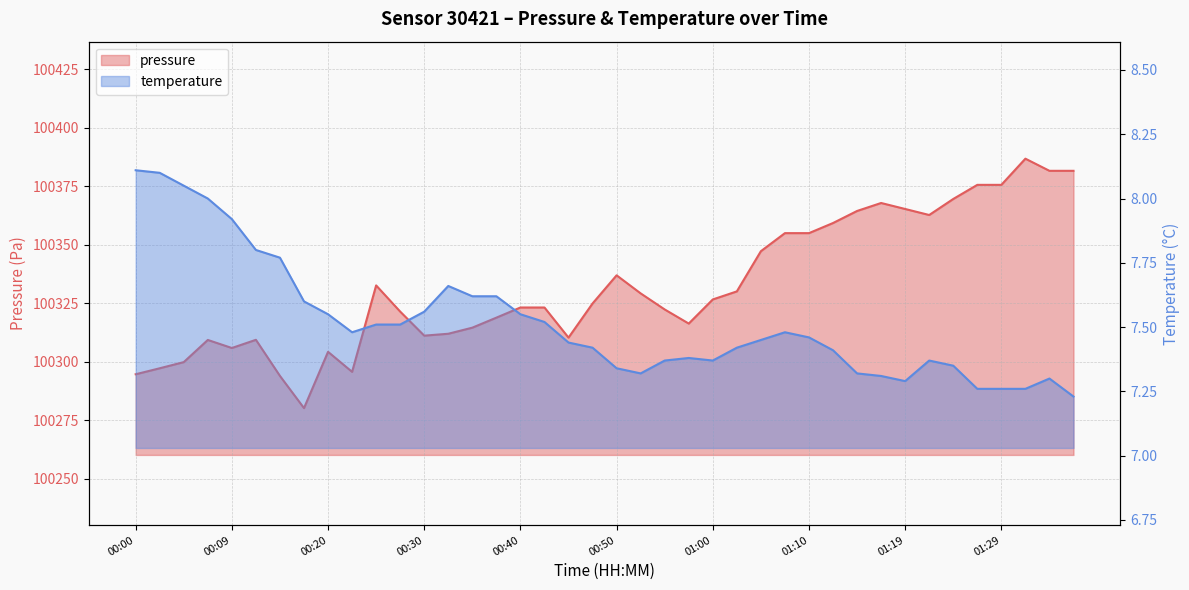

Rank the series by their average value, from highest to lowest.

pressure, temperature